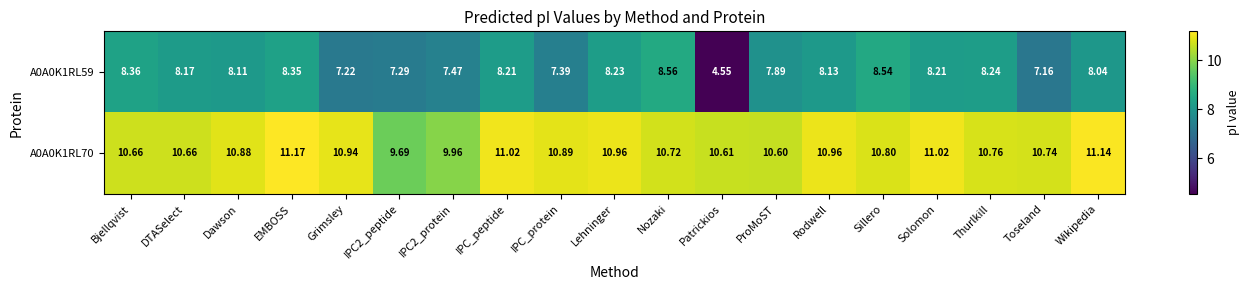

At which category is the sum across all series the highest?

EMBOSS